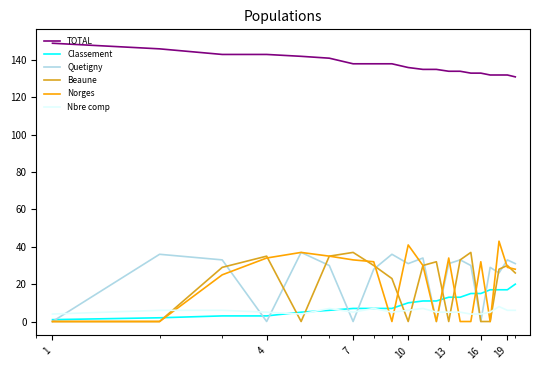

Which series ends up on top after the final intersection of Quetigny and Norges?

Quetigny